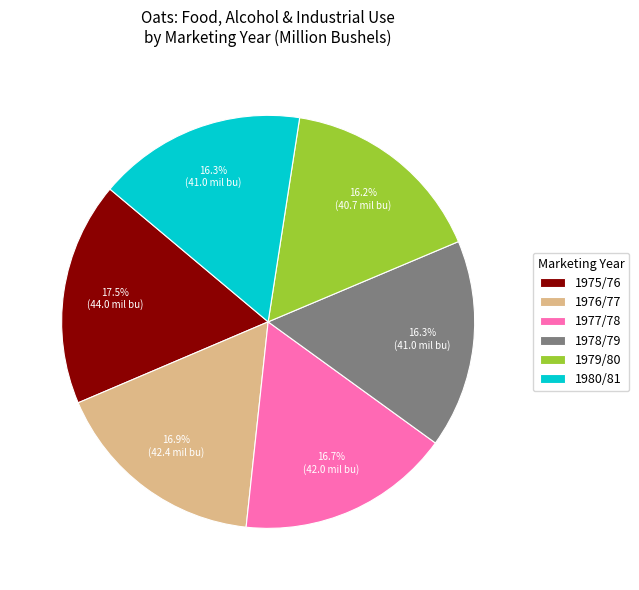

What is the ratio of the value at 1978/79 to the value at 1976/77?

1.0